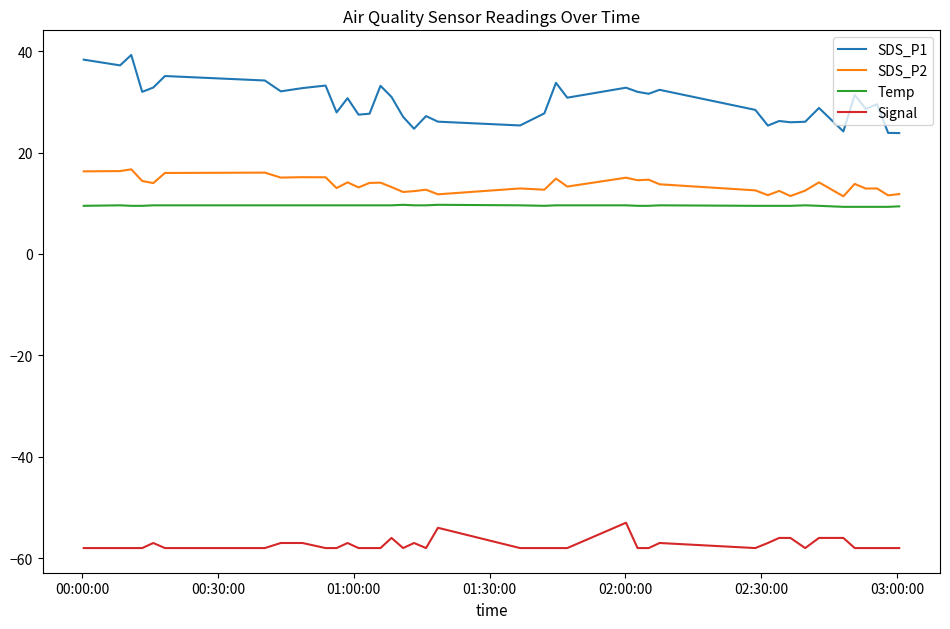

What is the sum of all SDS_P1 values?

1198.6